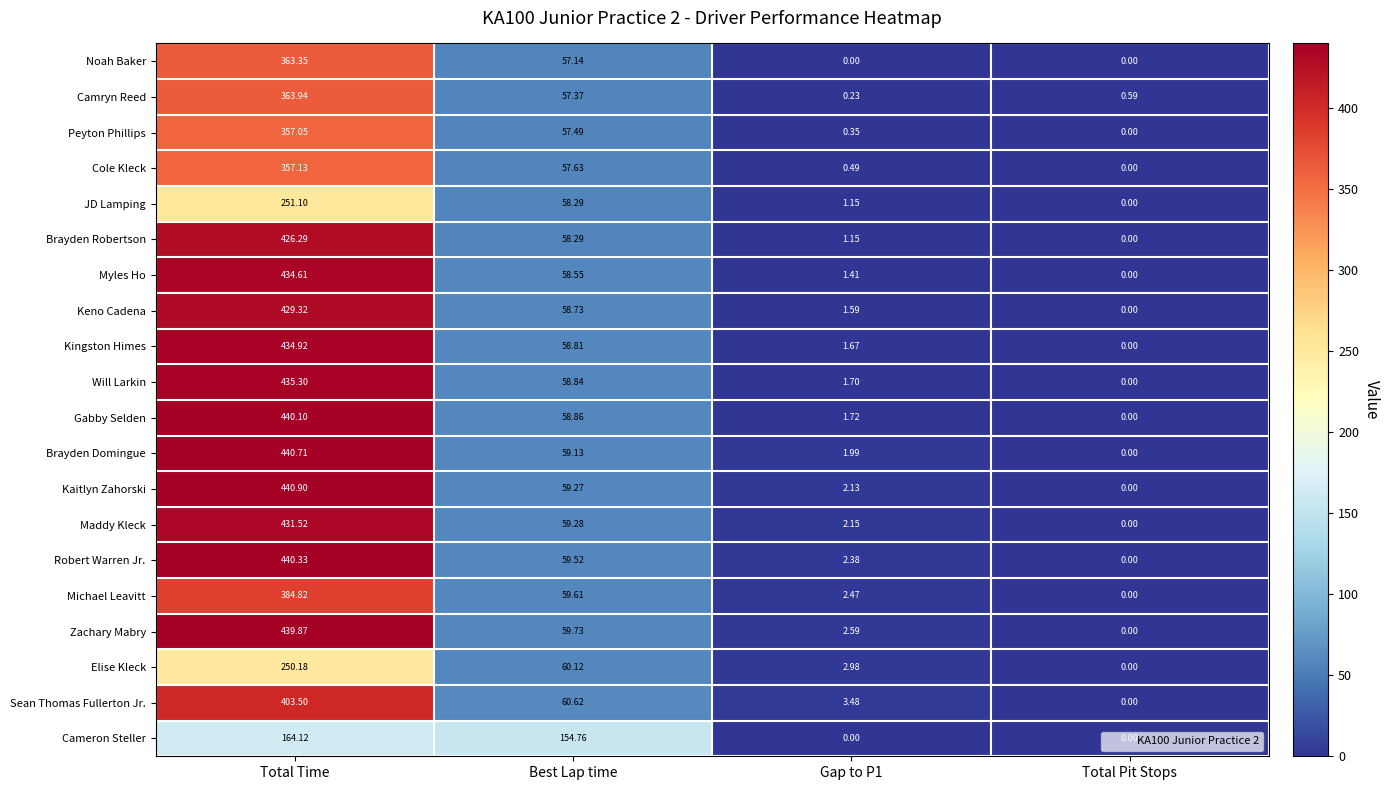

Where does the Myles Ho series first go above 58?

Total Time